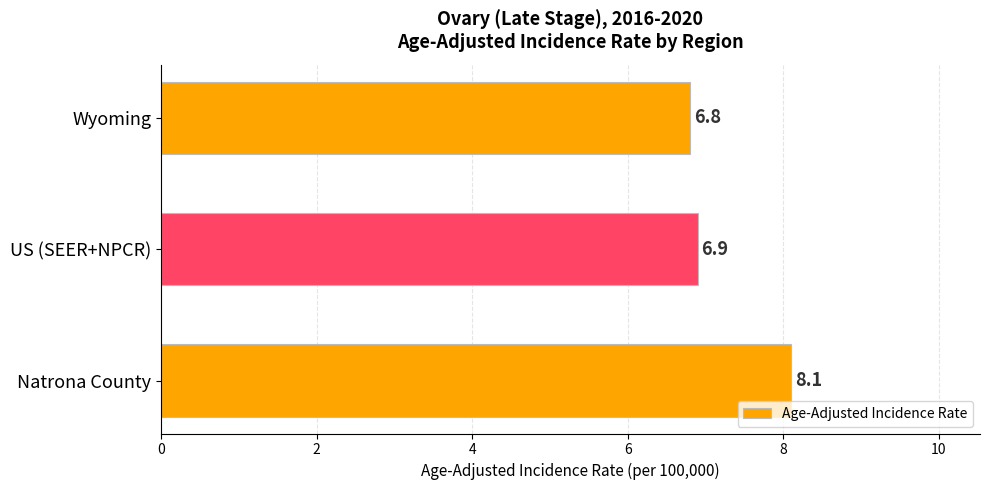

What is the difference between the maximum and minimum values?

1.3